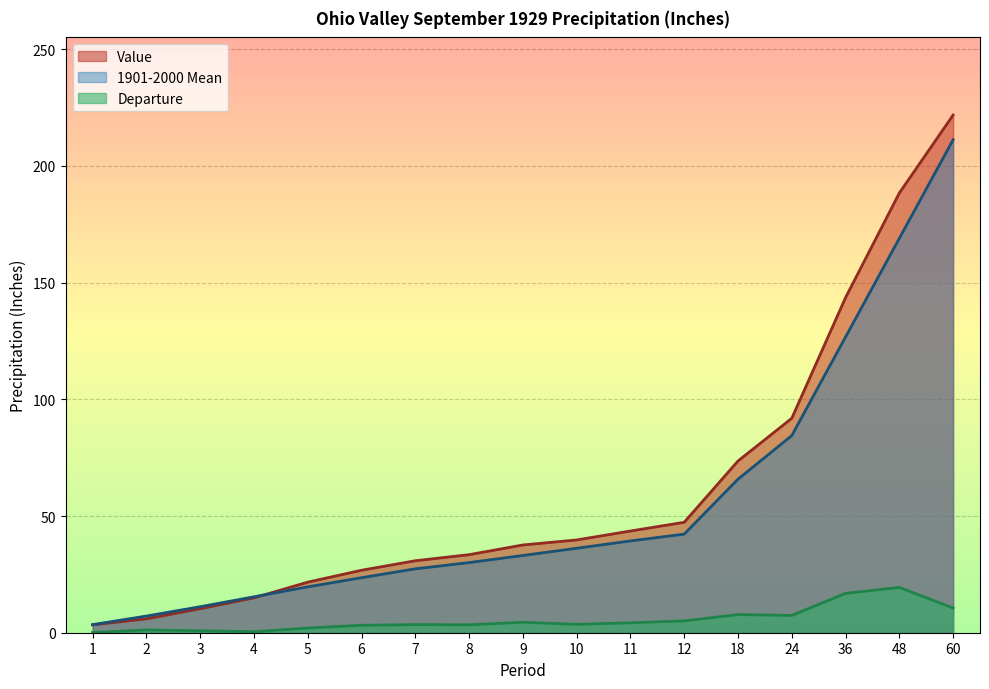

Which series has the largest total across all categories?

Value